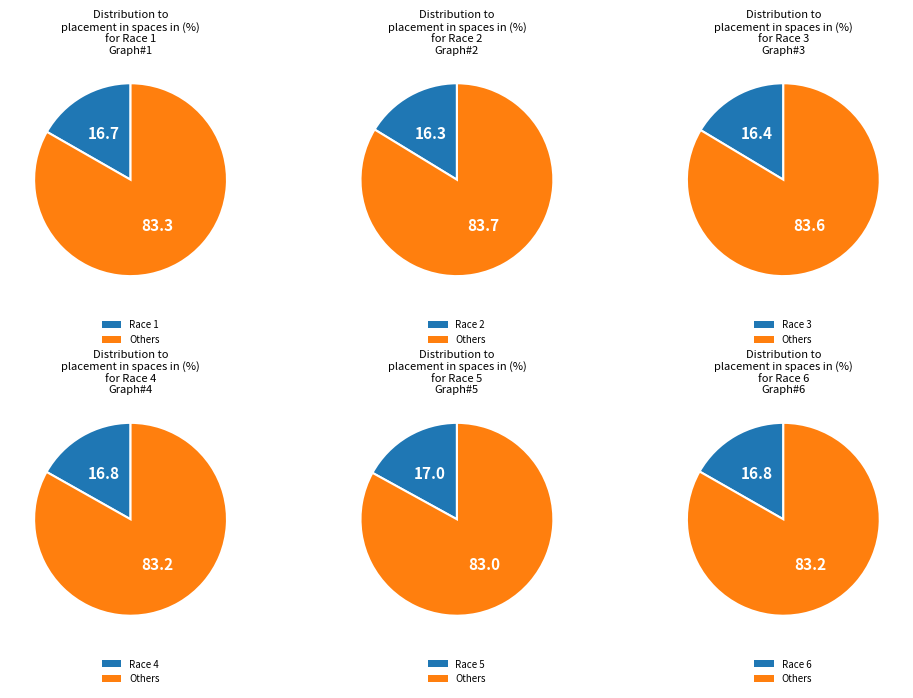

To the nearest percent, what is the average slice percentage?

17%